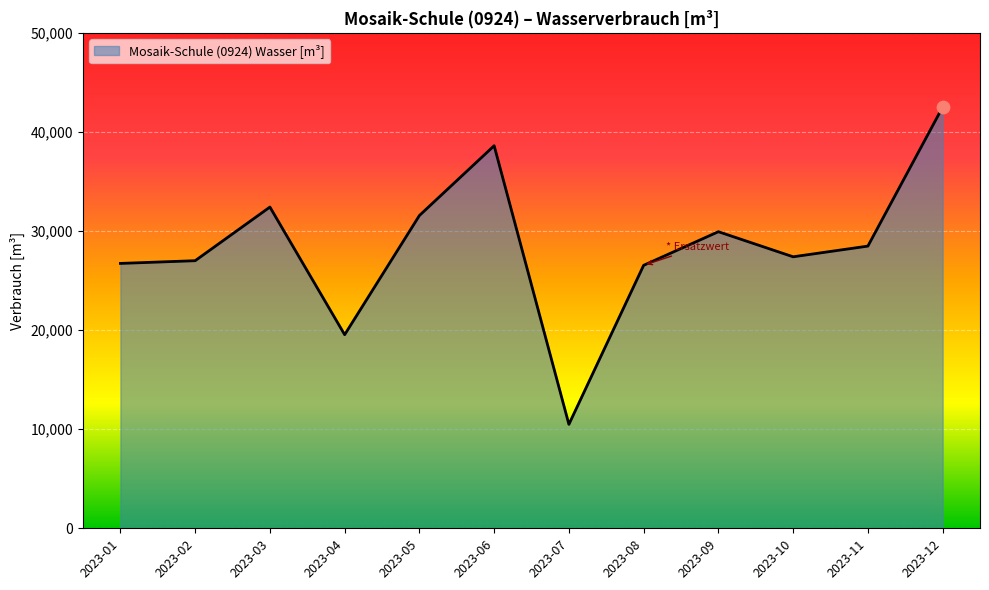

Which has a higher value, 2023-05 or 2023-12?

2023-12